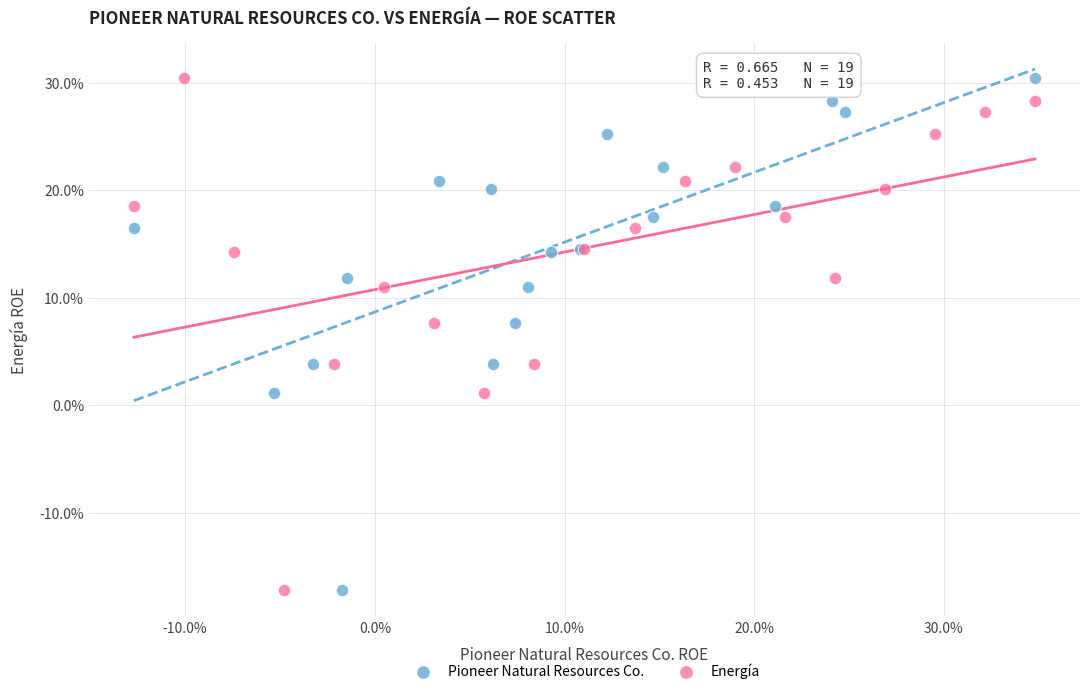

What are all the series names shown in the legend?

Pioneer Natural Resources Co., Energía